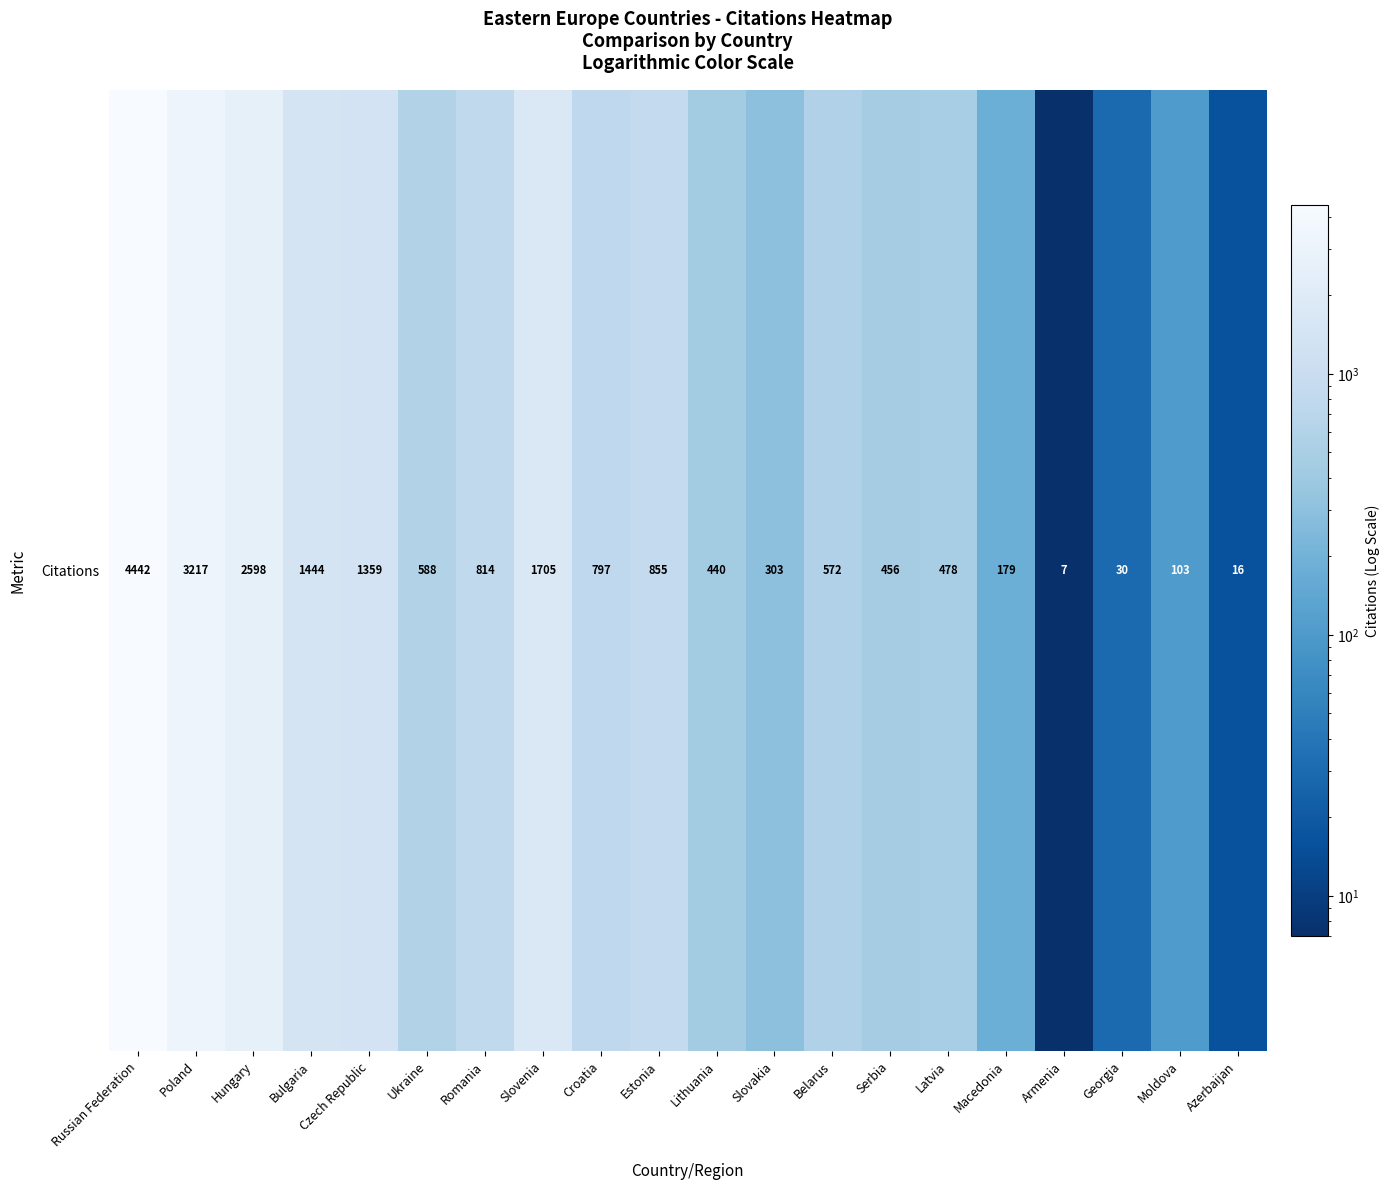

Which category has the highest value across all series?

Russian Federation